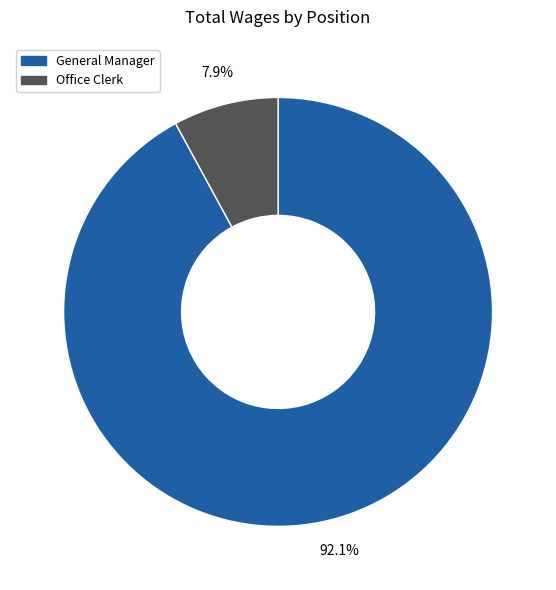

How many segments does this pie chart have?

2